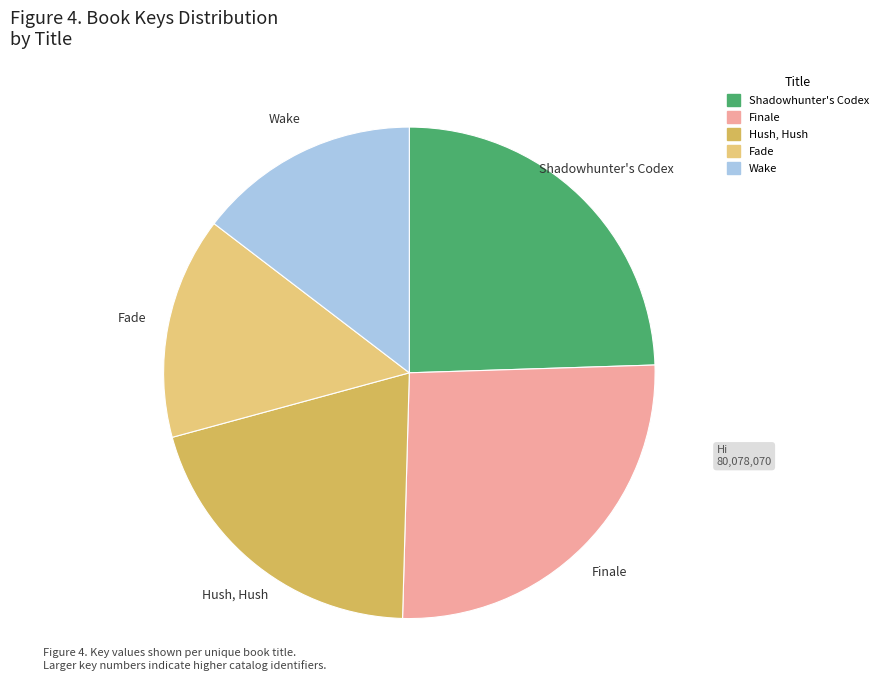

What is the ratio of the value at Shadowhunter's Codex to the value at Finale?

0.9